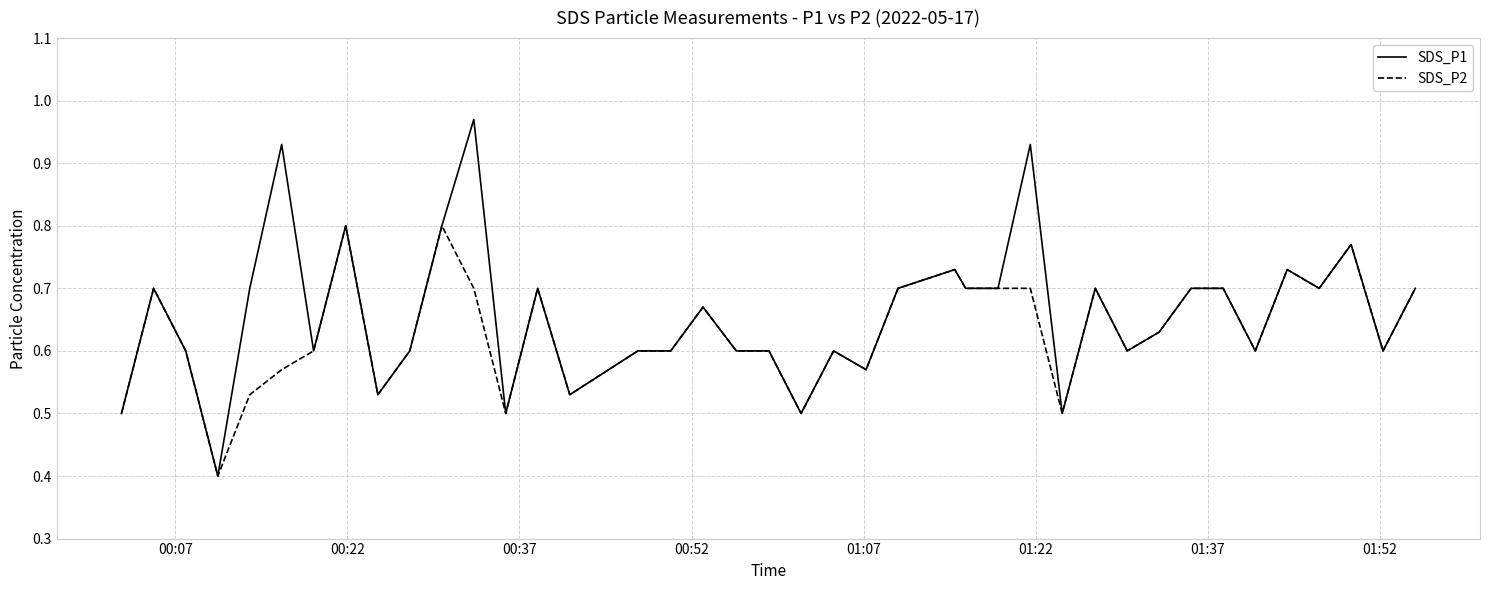

List the series in order of their peak value, lowest first.

SDS_P2, SDS_P1